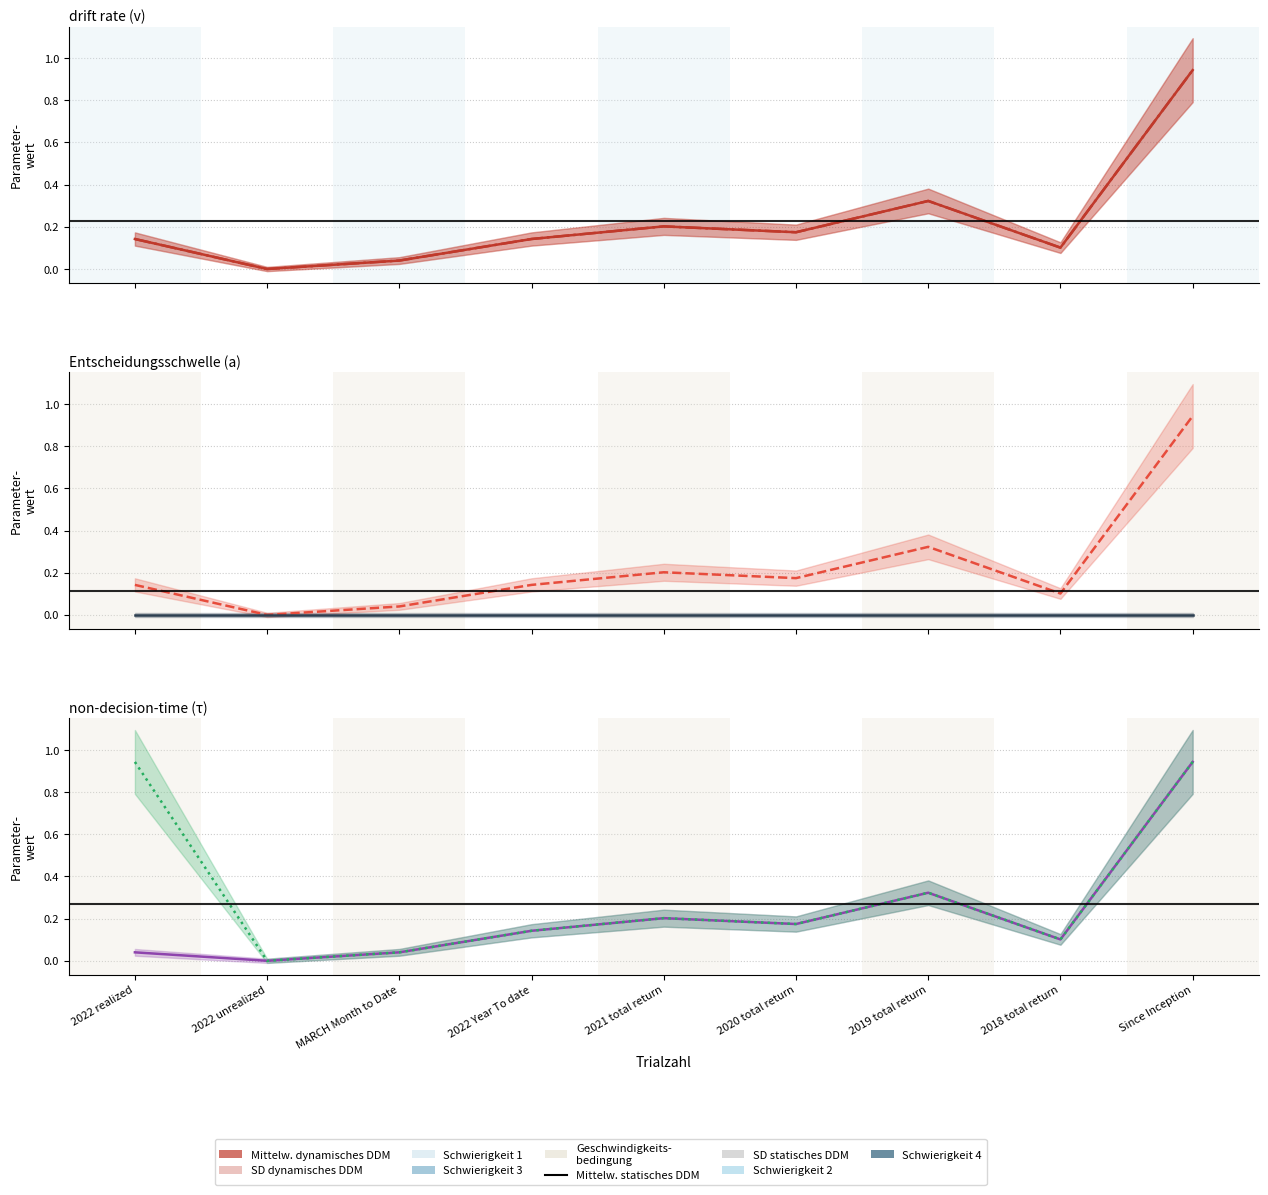

How many categories are shown in the chart?

9